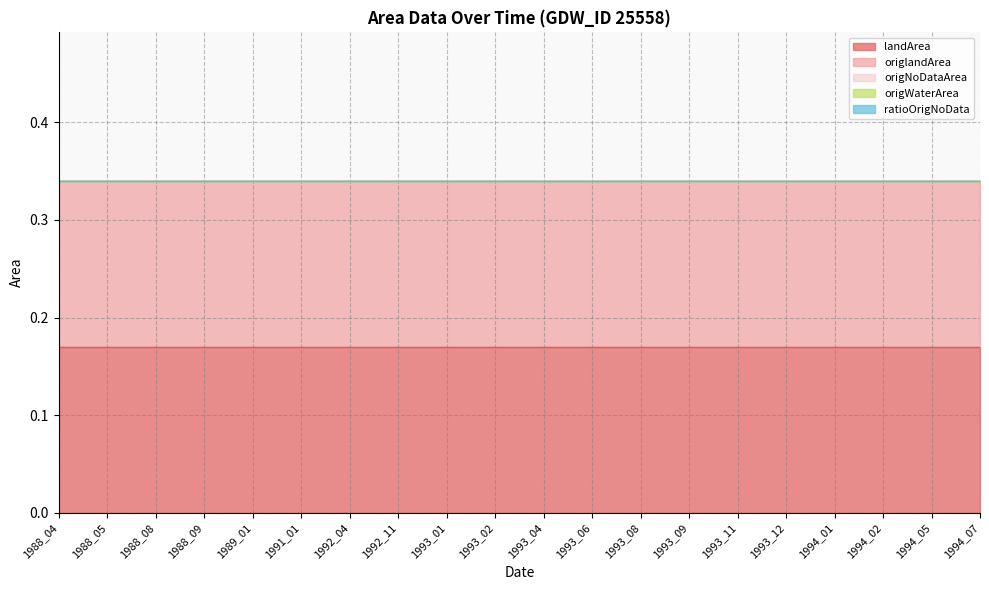

At which category is the sum across all series the highest?

1988_04